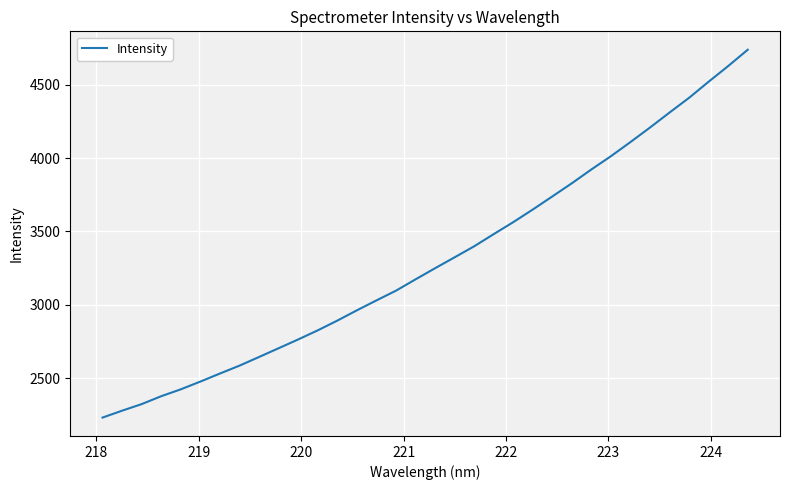

Does the chart have visible grid lines?

Yes